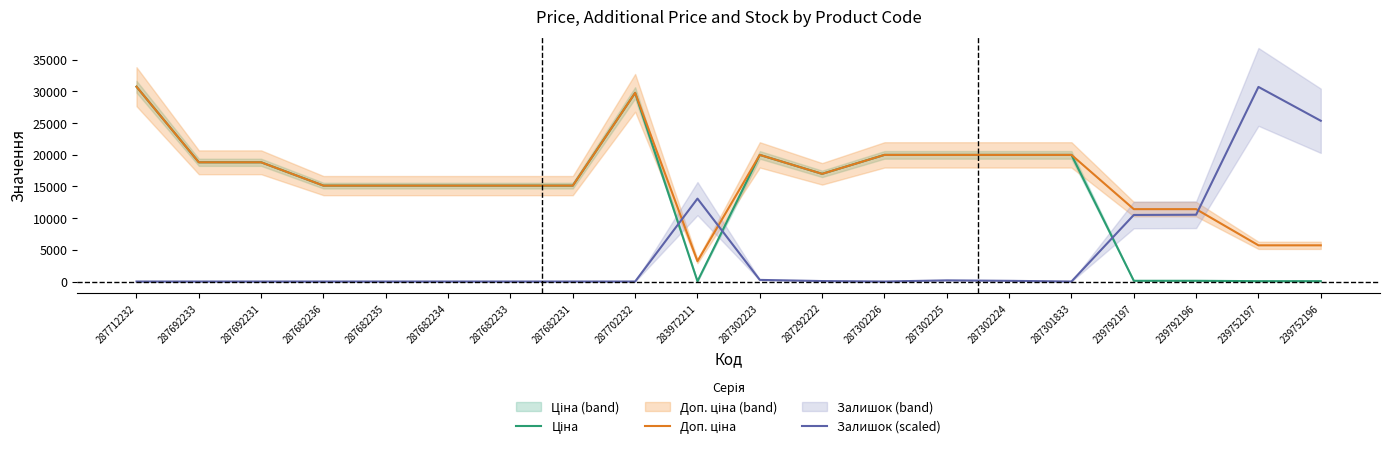

Where is the first local maximum for Доп. ціна?

287702232